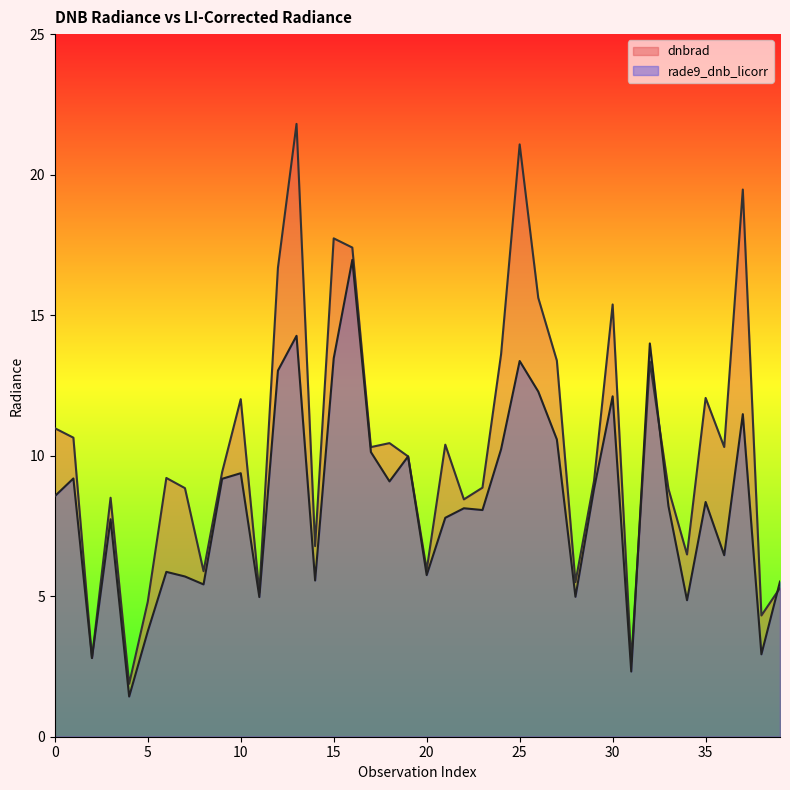

The dnbrad series shows 10.3 at 36. True or false?

True